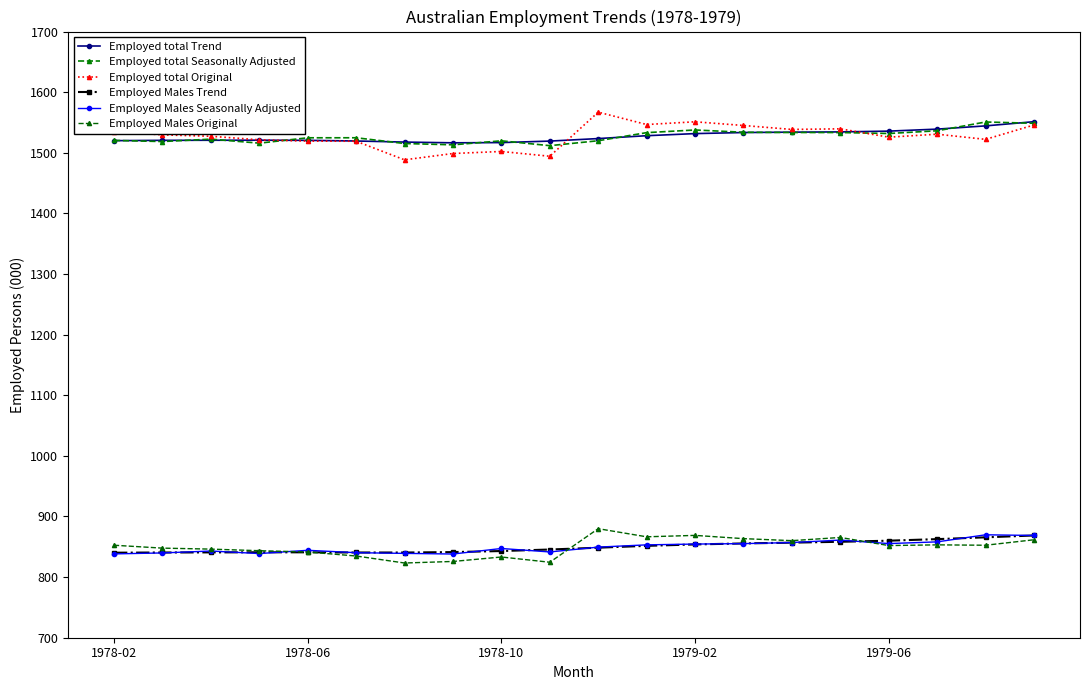

Is this an area chart (filled region under the line)?

No